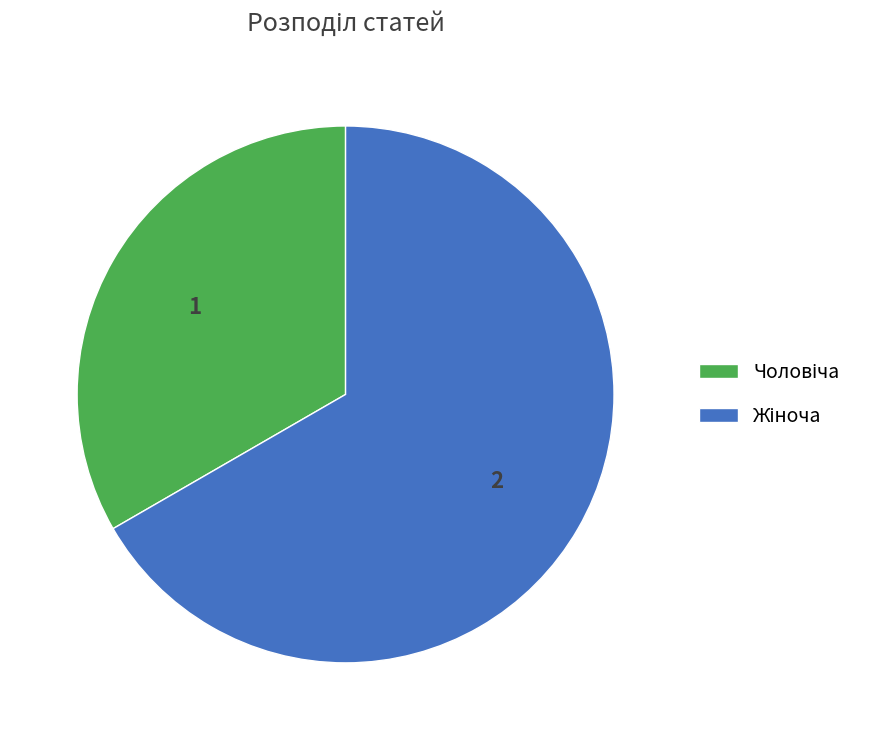

Count the number of slices in the pie.

2